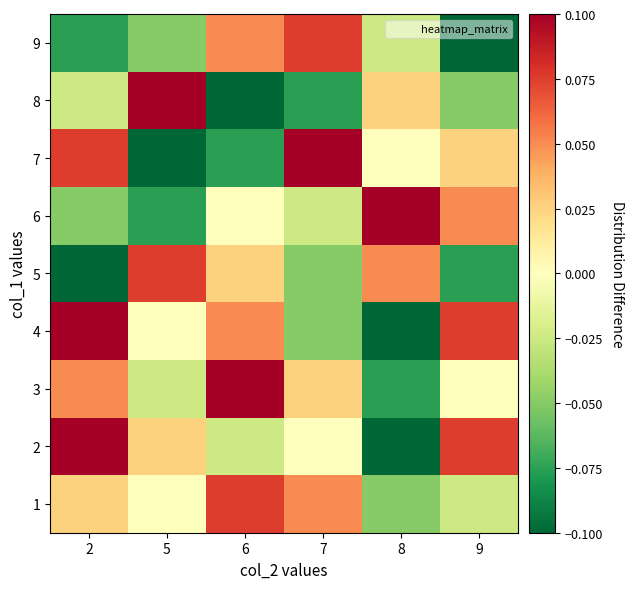

How many data points does each series have?

6